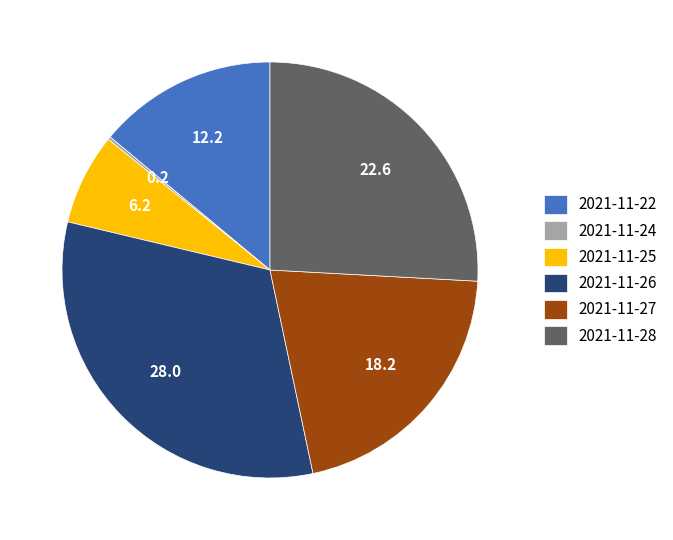

Is there any slice that represents more than half of the pie?

No